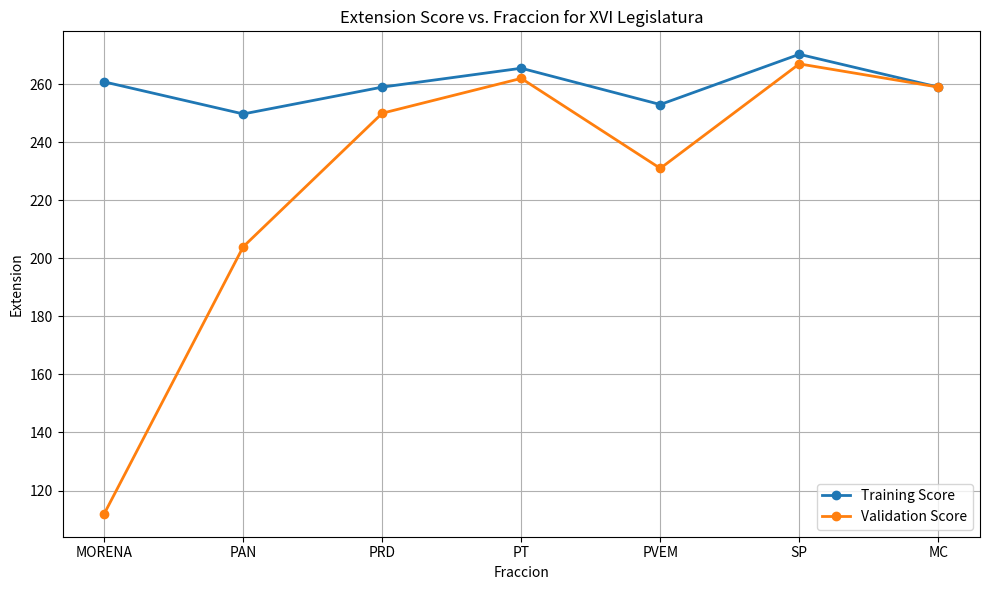

What is the label of the 7th point from the left?

MC